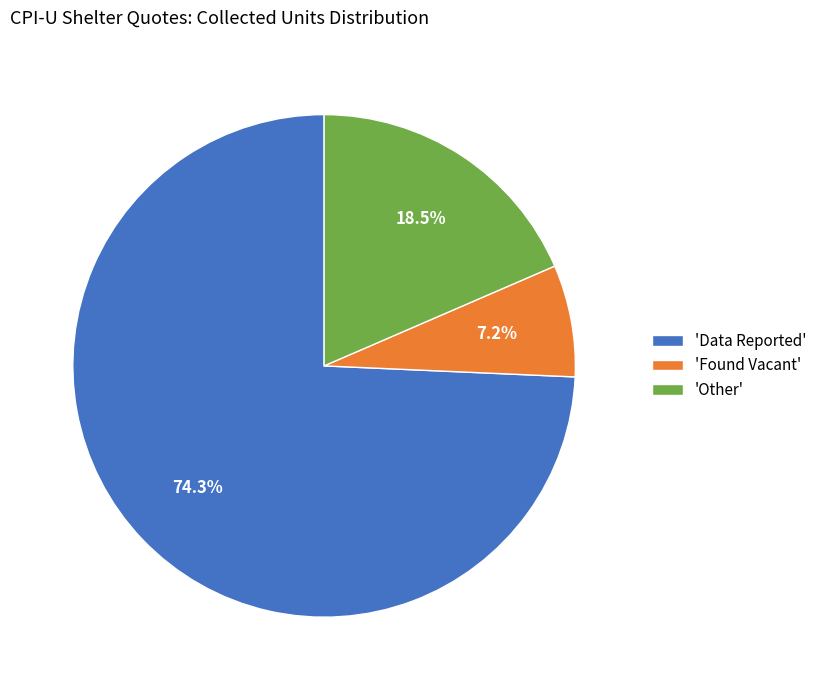

Which category accounts for the majority?

'Data Reported'